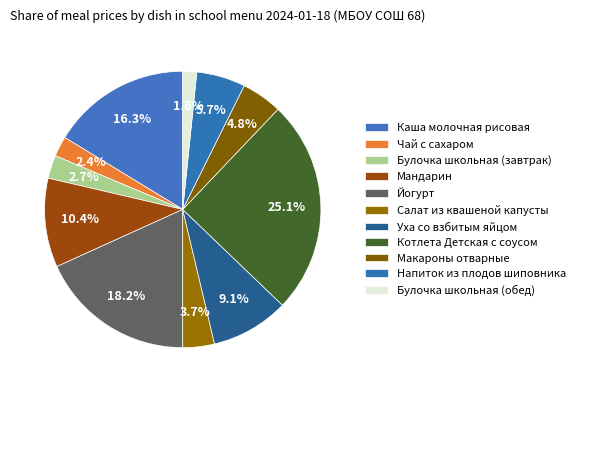

What is the smallest slice in the pie chart?

Булочка школьная (обед)